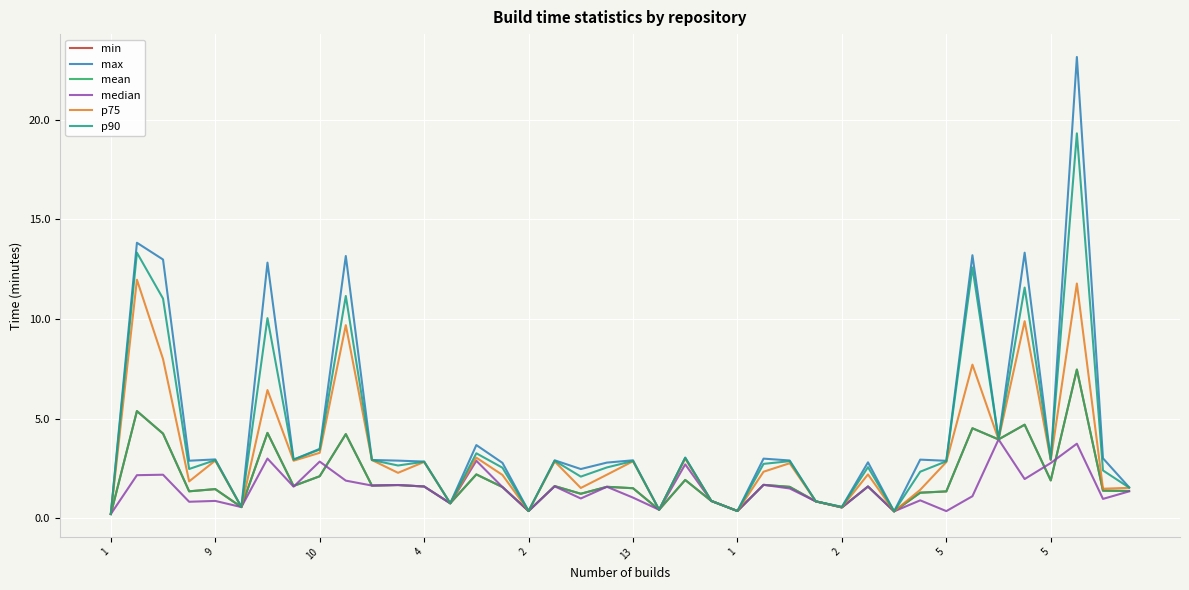

At how many categories does at least one series exceed 10?

7